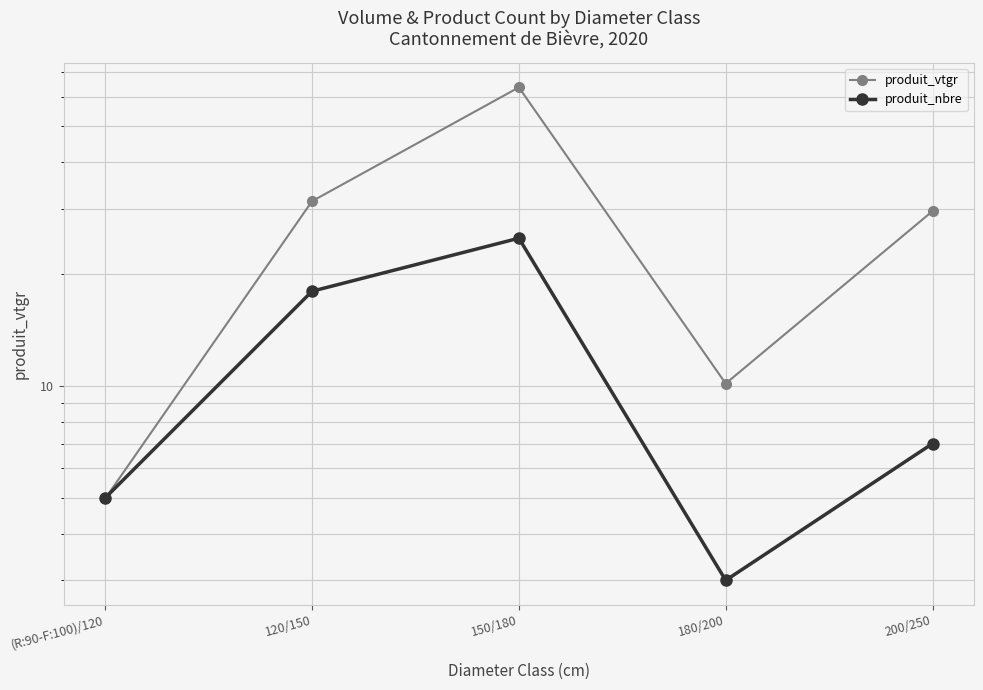

At how many categories does at least one series exceed 52?

1